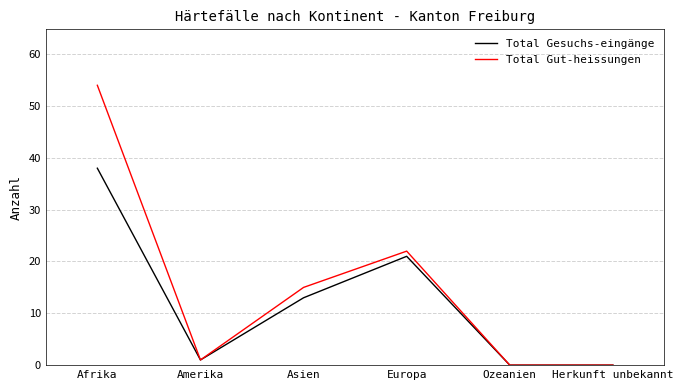

What is the greatest value displayed?

54